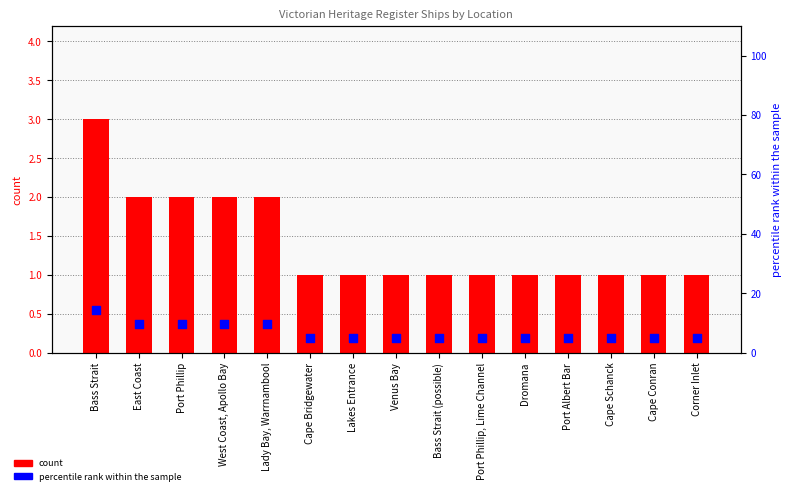

Which series has the largest total across all categories?

percentile rank within the sample